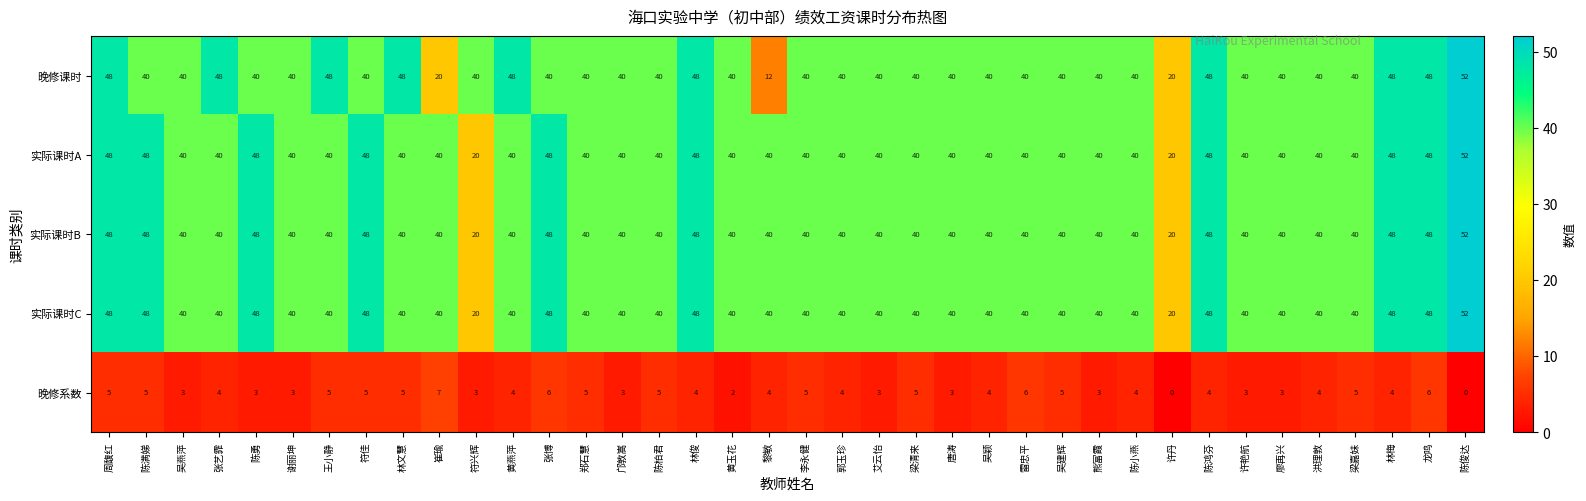

At which label does 实际课时A first exceed 40?

周馥红